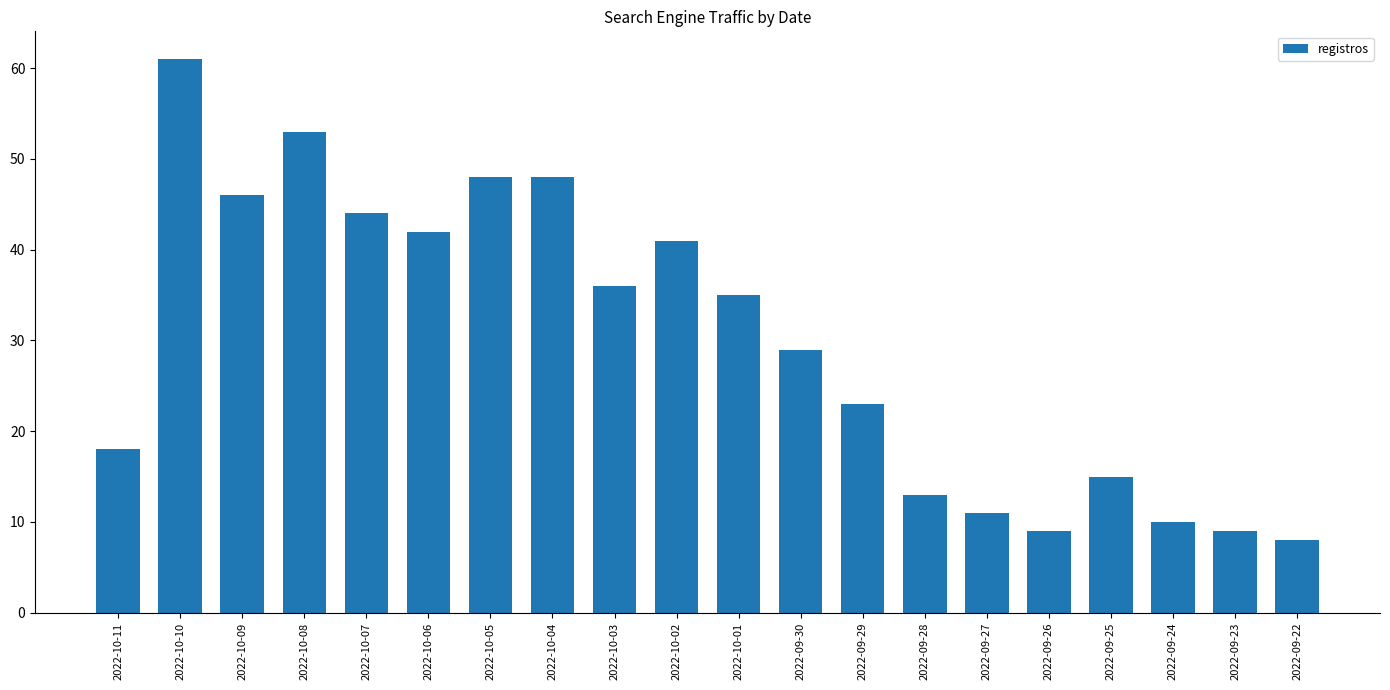

The chart shows a value of 23 at 2022-09-29. True or false?

True